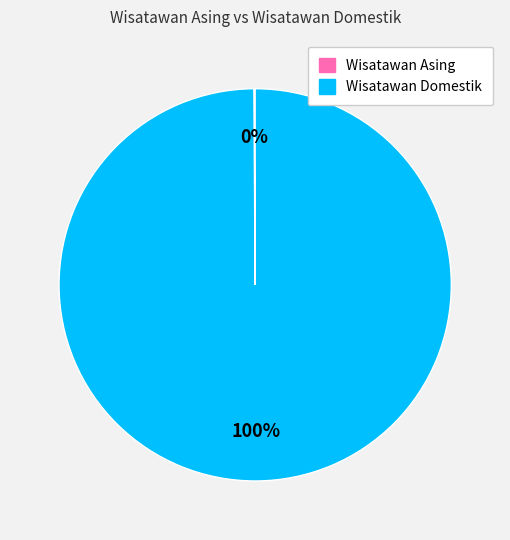

Which slice represents more than half of the pie?

Wisatawan Domestik